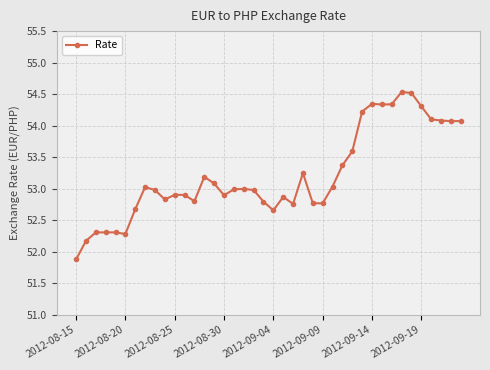

What is the difference between the maximum and minimum values?

2.7